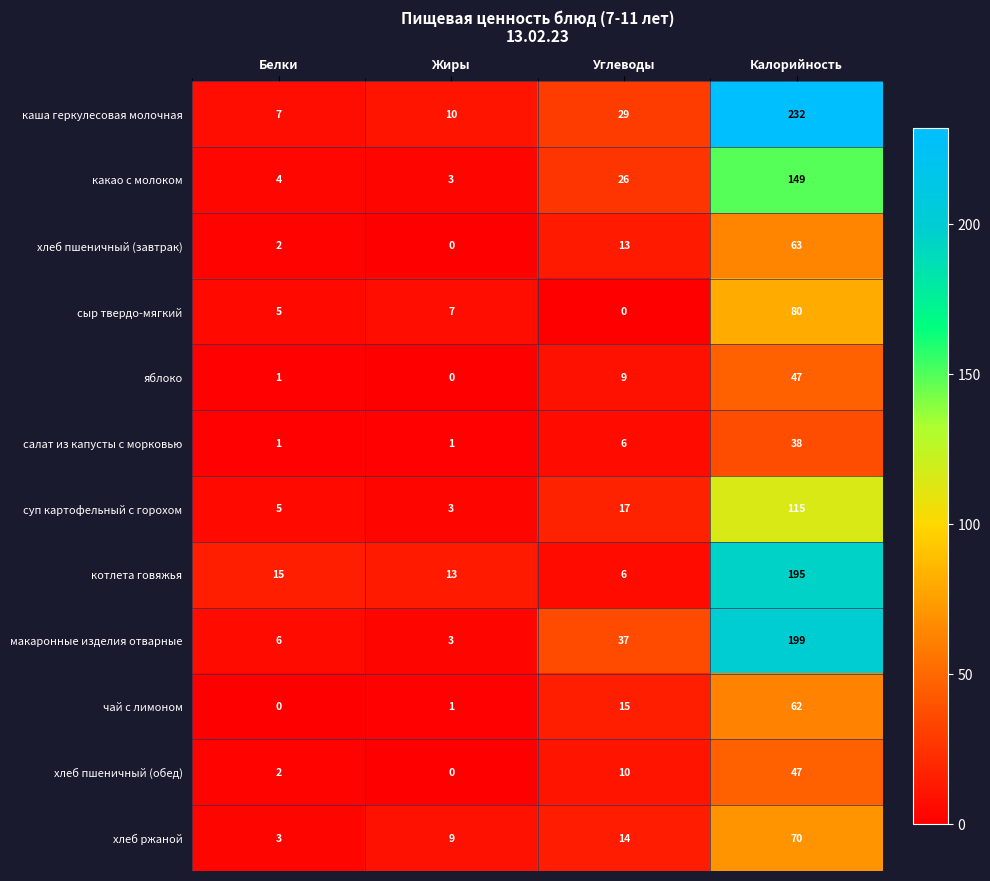

True or false: хлеб пшеничный (завтрак) has a value of 6 at Углеводы.

False